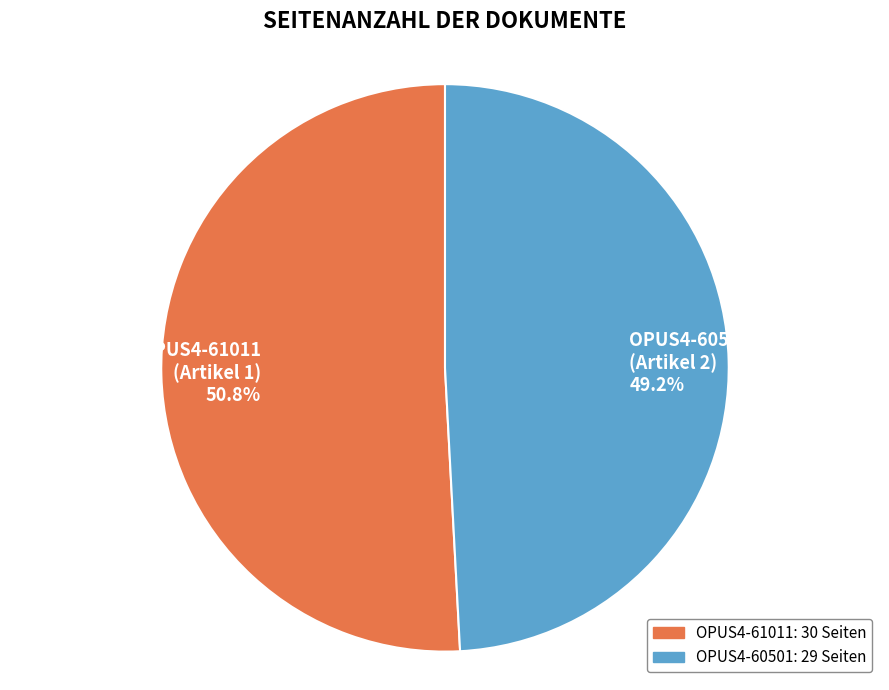

Approximately how many times larger is the value at OPUS4-61011 (Artikel 1) 50.8% compared to OPUS4-60501 (Artikel 2) 49.2%?

1.0